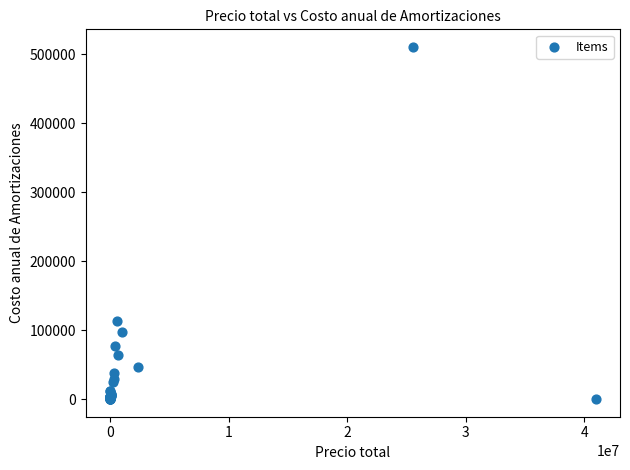

What Y value in the scatter plot is closest to 255375?

113760.0